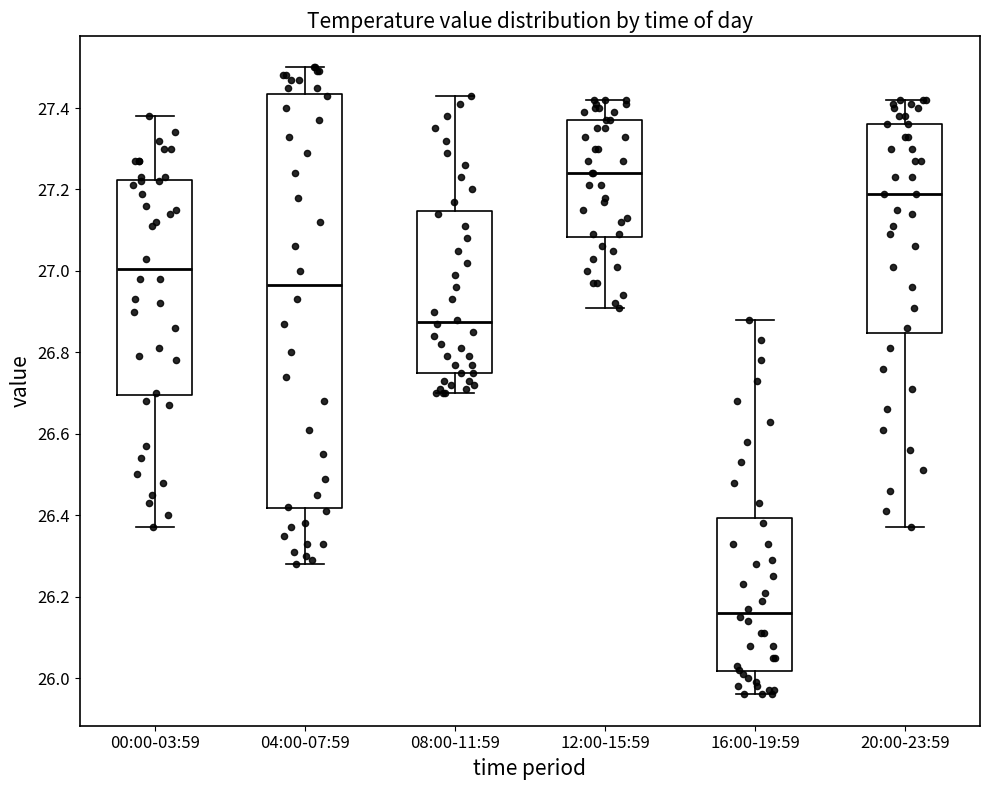

Which box is the tallest, from its lower edge to its upper edge?

04:00-07:59